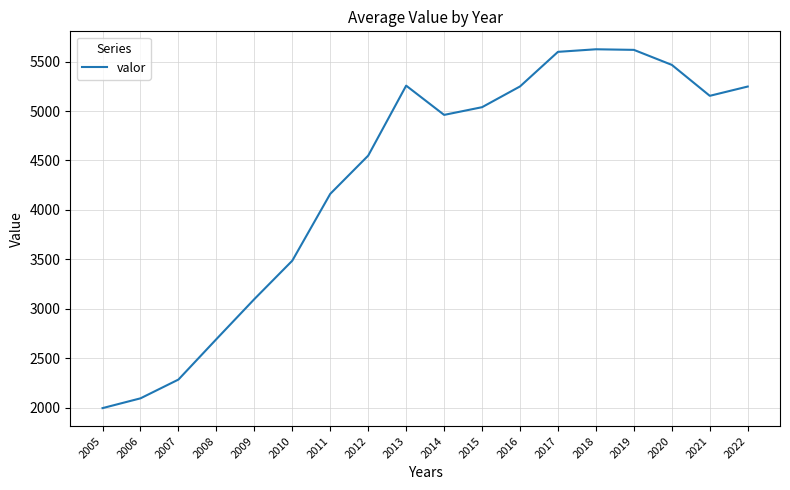

How many lines are shown in the chart?

1